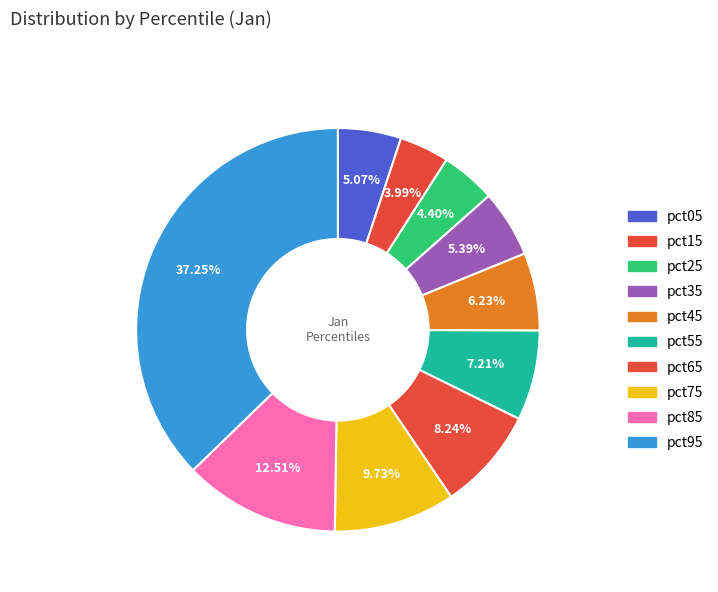

Is there a majority slice in this chart?

No